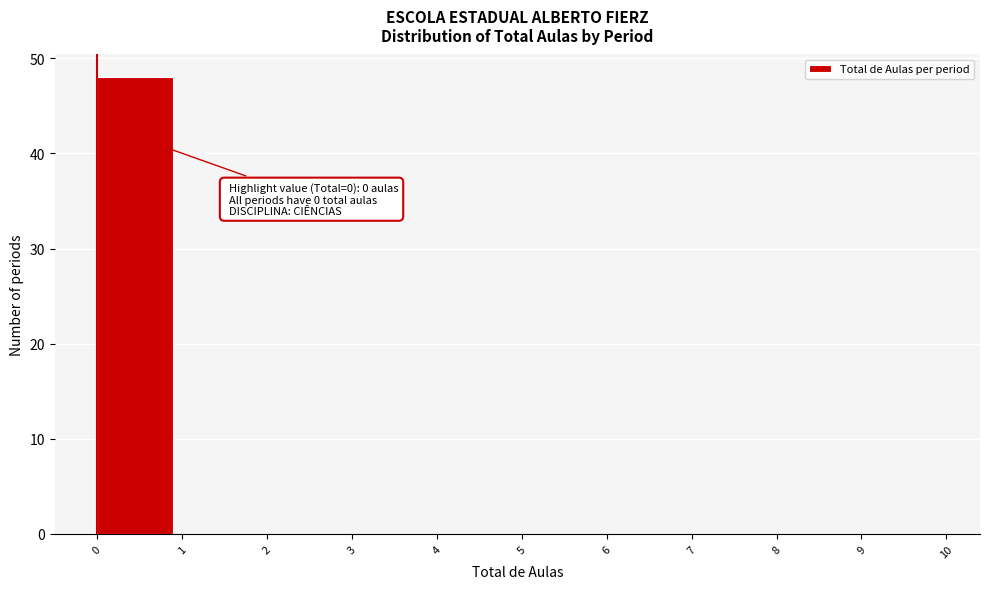

Which range on the x-axis has the tallest bar?

0 to 1